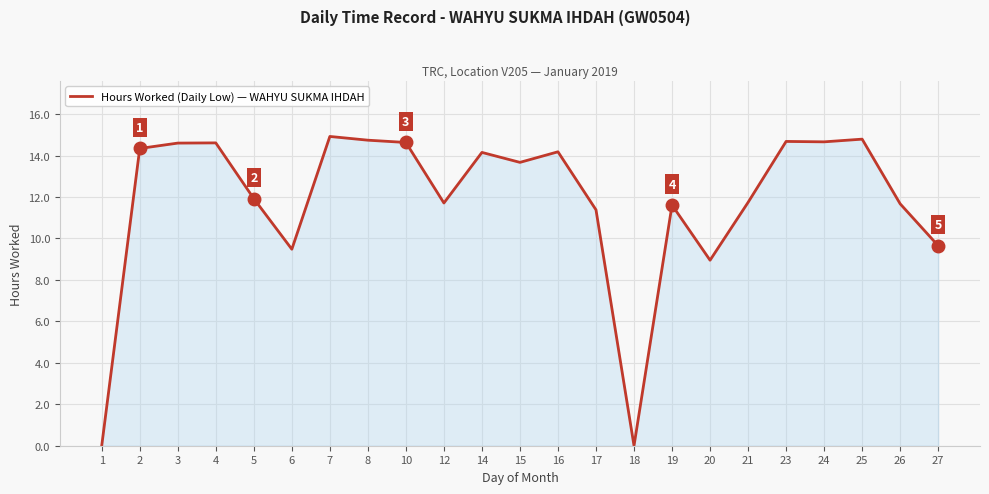

What is the difference between the maximum and second lowest values?

14.9